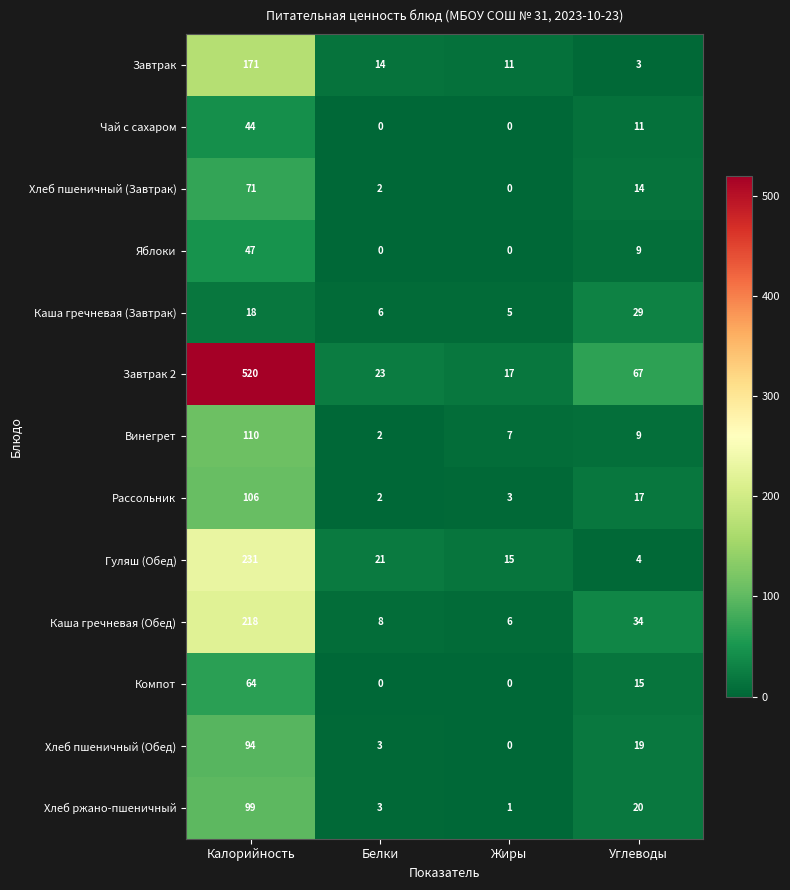

What is the sum of the Завтрак values at Углеводы and Жиры?

14